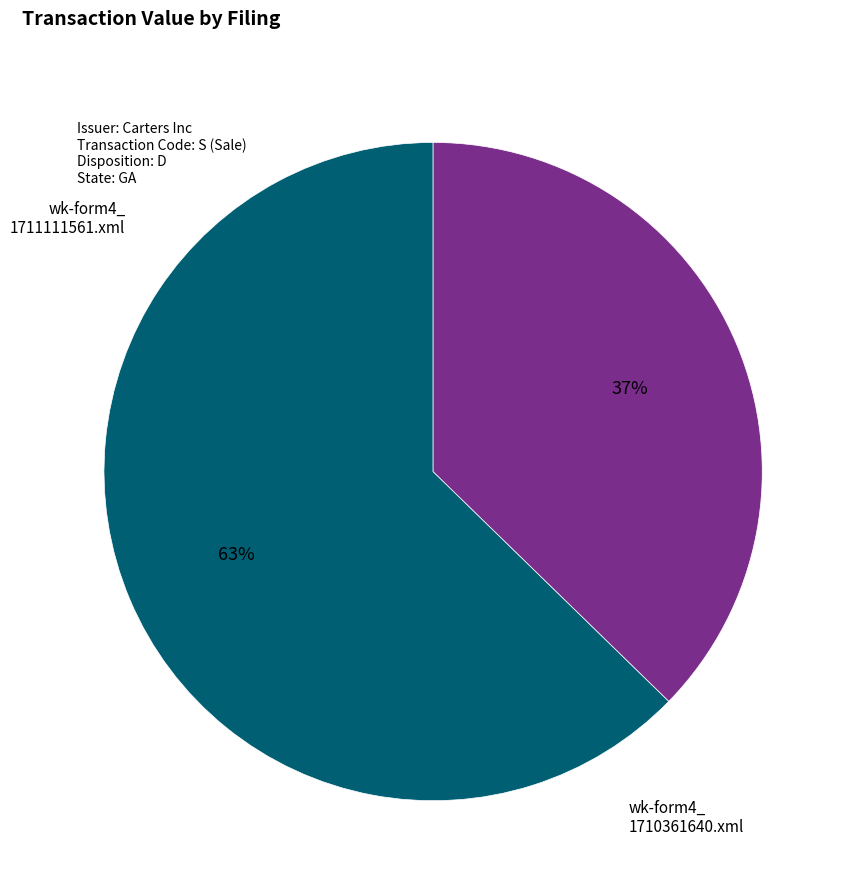

To the nearest percent, what is the average slice percentage?

50%